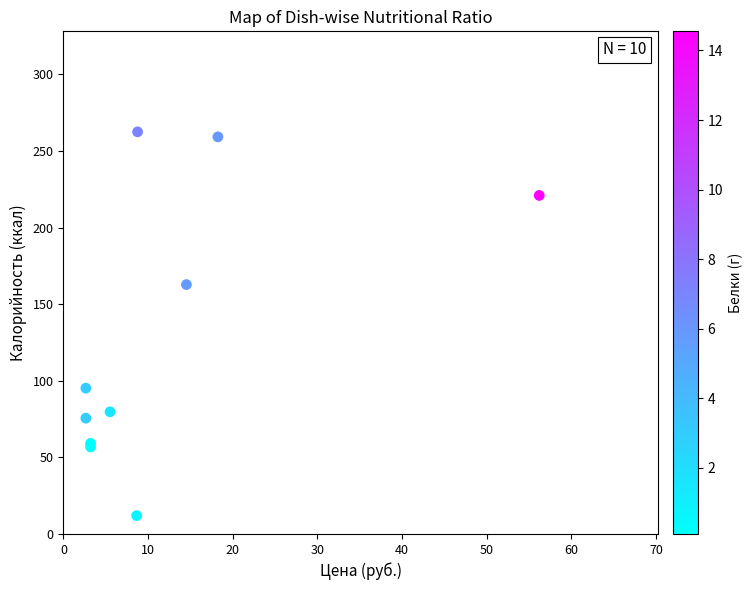

What Y value in the scatter plot is closest to 137?

162.8